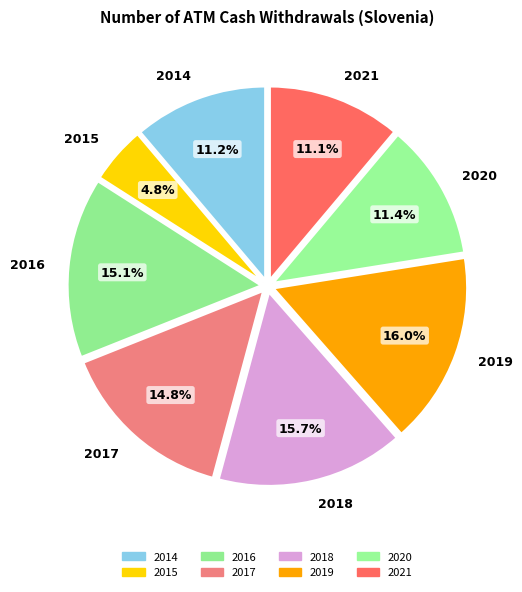

Count the number of slices in the pie.

8